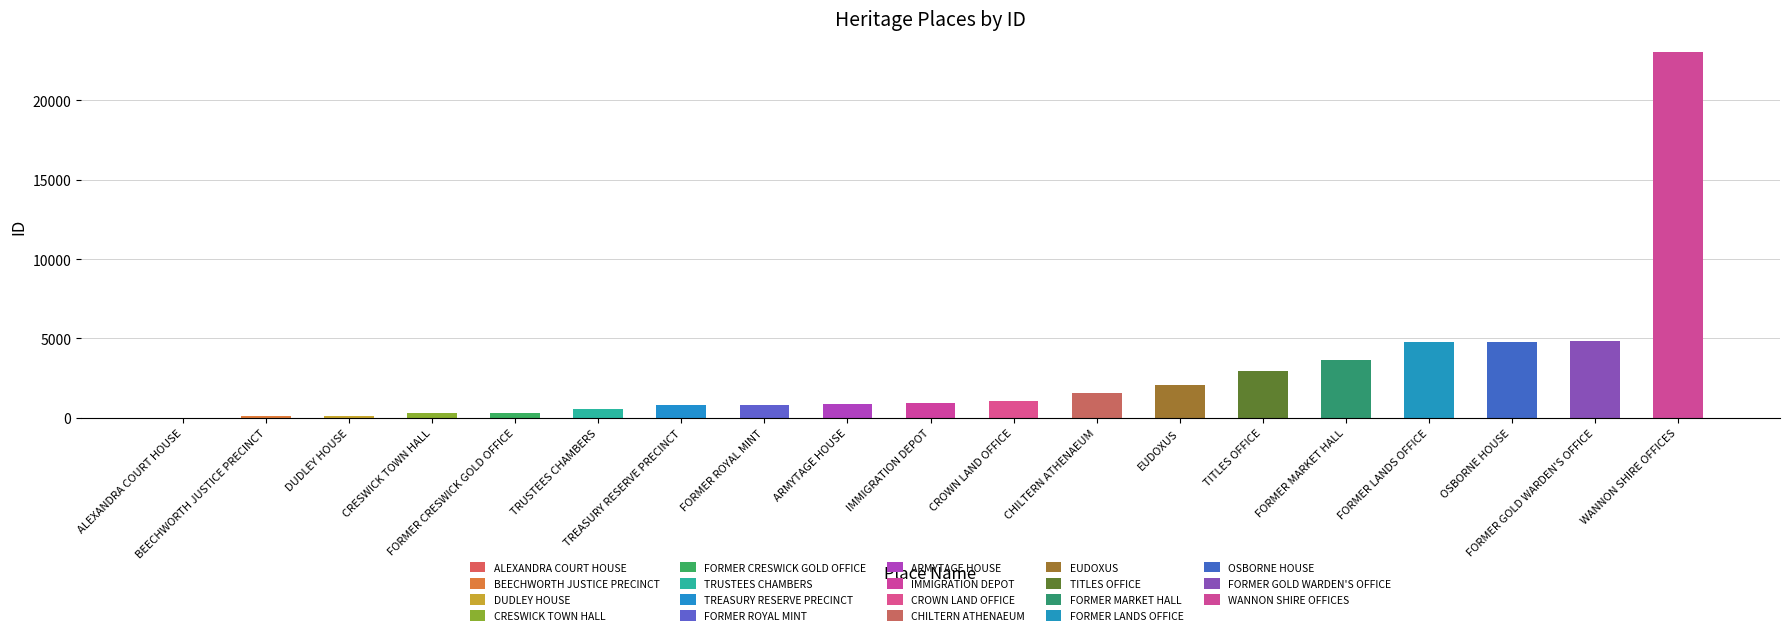

Reading right to left, transcribe all the data shown in this chart.

WANNON SHIRE OFFICES=23063	FORMER GOLD WARDEN'S OFFICE=4836	OSBORNE HOUSE=4789	FORMER LANDS OFFICE=4753	FORMER MARKET HALL=3664	TITLES OFFICE=2975	EUDOXUS=2047	CHILTERN ATHENAEUM=1570	CROWN LAND OFFICE=1086	IMMIGRATION DEPOT=926	ARMYTAGE HOUSE=879	FORMER ROYAL MINT=830	TREASURY RESERVE PRECINCT=801	TRUSTEES CHAMBERS=531	FORMER CRESWICK GOLD OFFICE=324	CRESWICK TOWN HALL=322	DUDLEY HOUSE=146	BEECHWORTH JUSTICE PRECINCT=108	ALEXANDRA COURT HOUSE=17